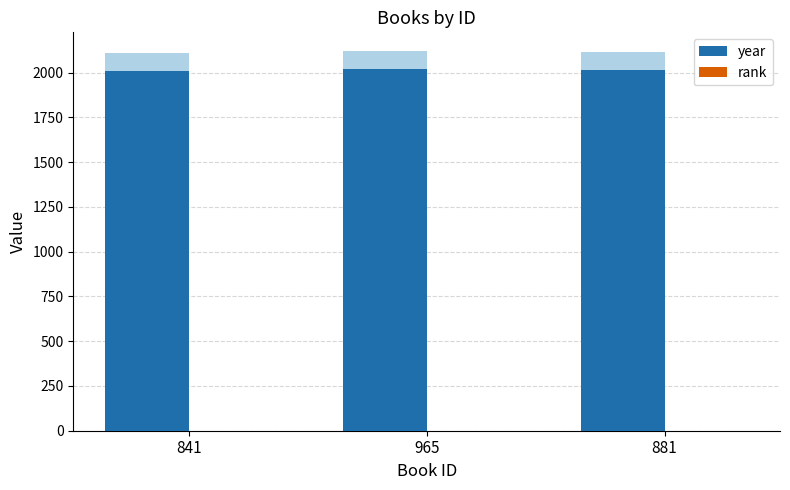

What is the label of the 3rd bar from the right?

841